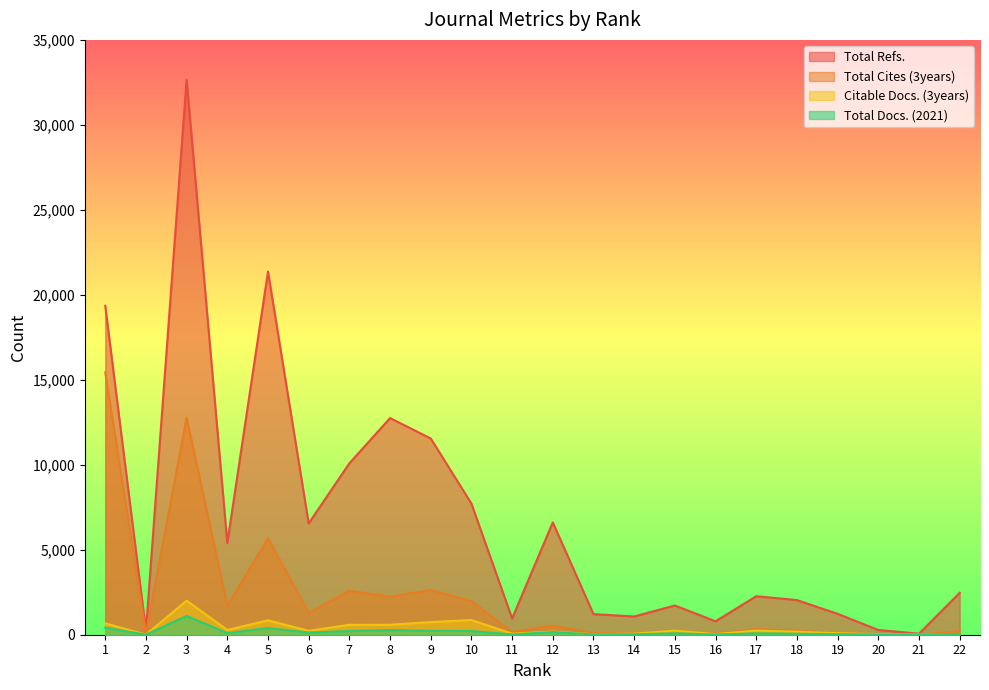

True or false: Total Refs. and Total Cites (3years) cross at least once.

False